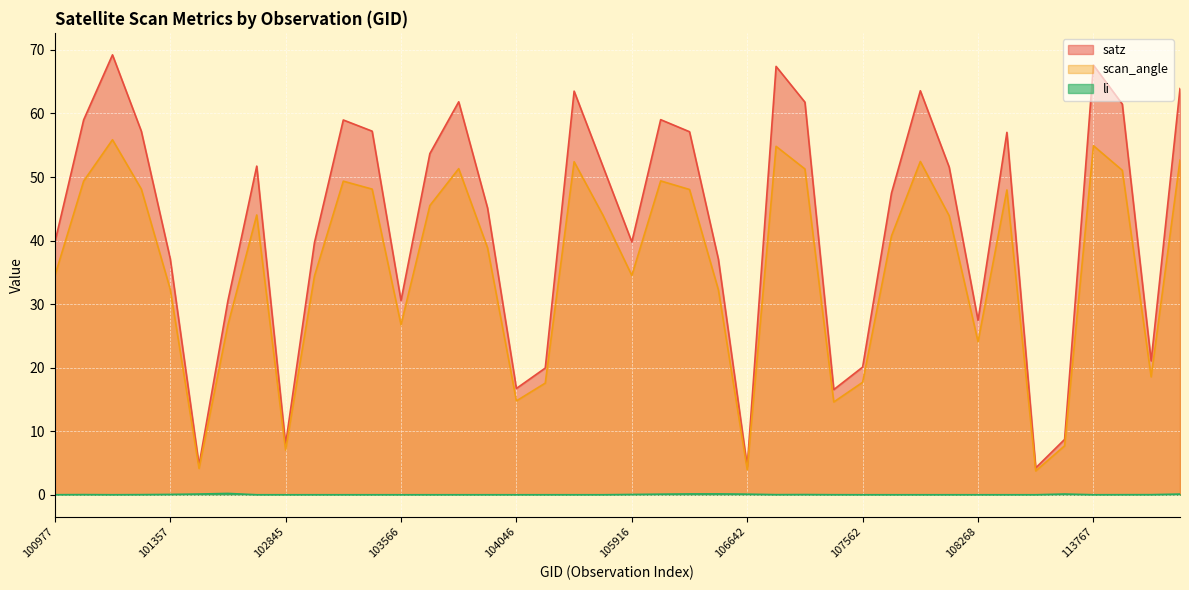

List the series in order of their peak value, highest first.

satz, scan_angle, li